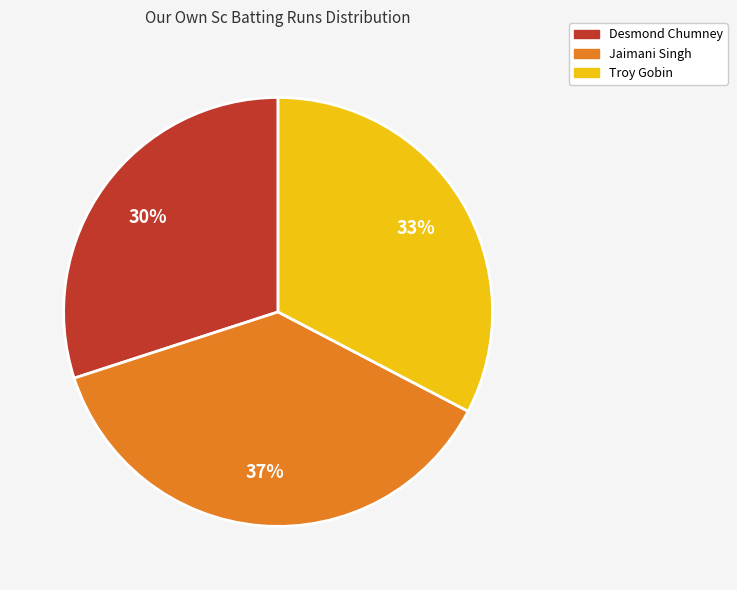

Does Jaimani Singh represent more than half of the total?

No